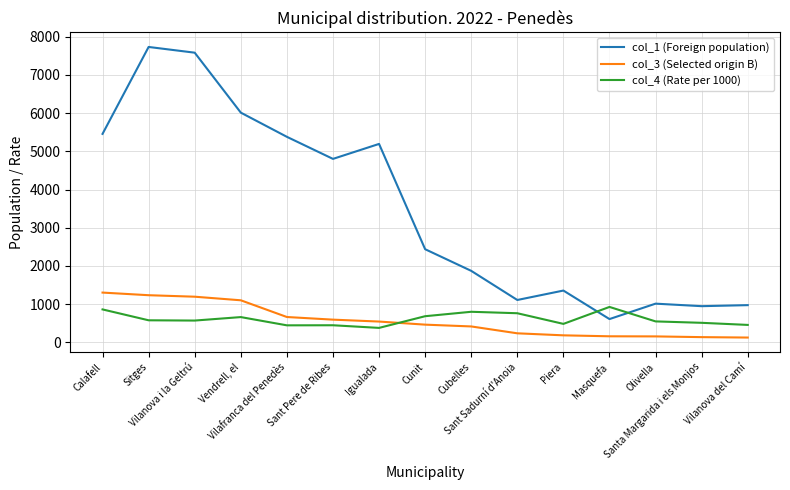

The col_4 (Rate per 1000) series shows 681 at Cunit. True or false?

True